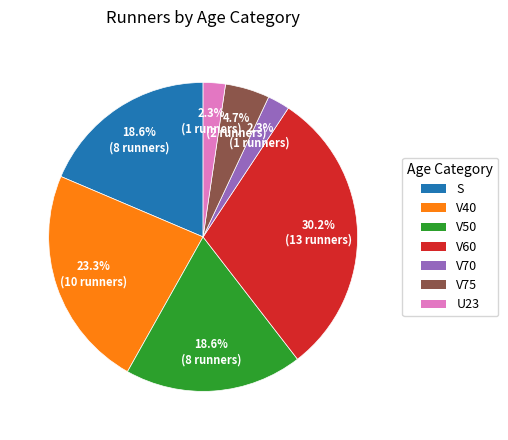

Approximately how many times larger is the value at V75 compared to U23?

2.0